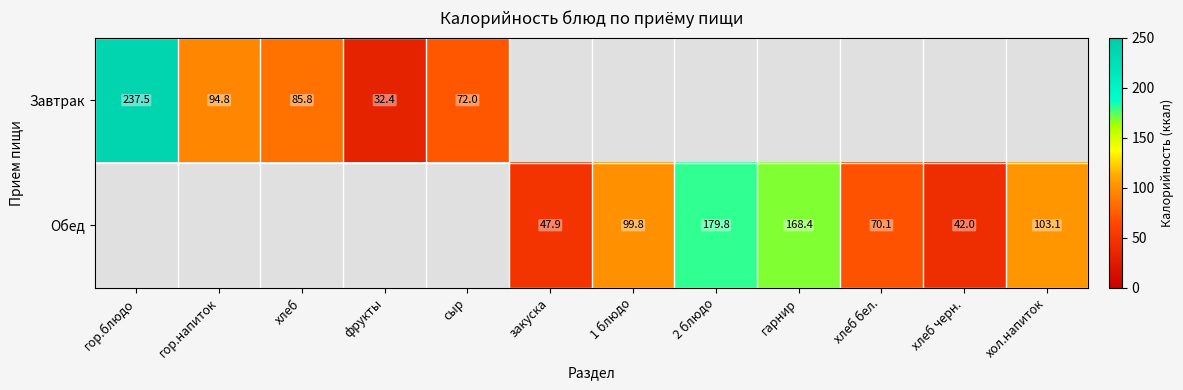

True or false: Обед has a value of 70.1 at хлеб бел..

True